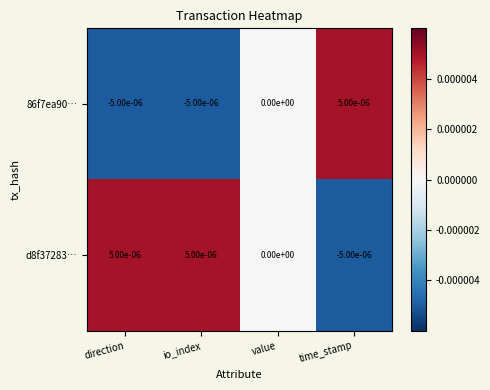

How many data points does each series have?

4